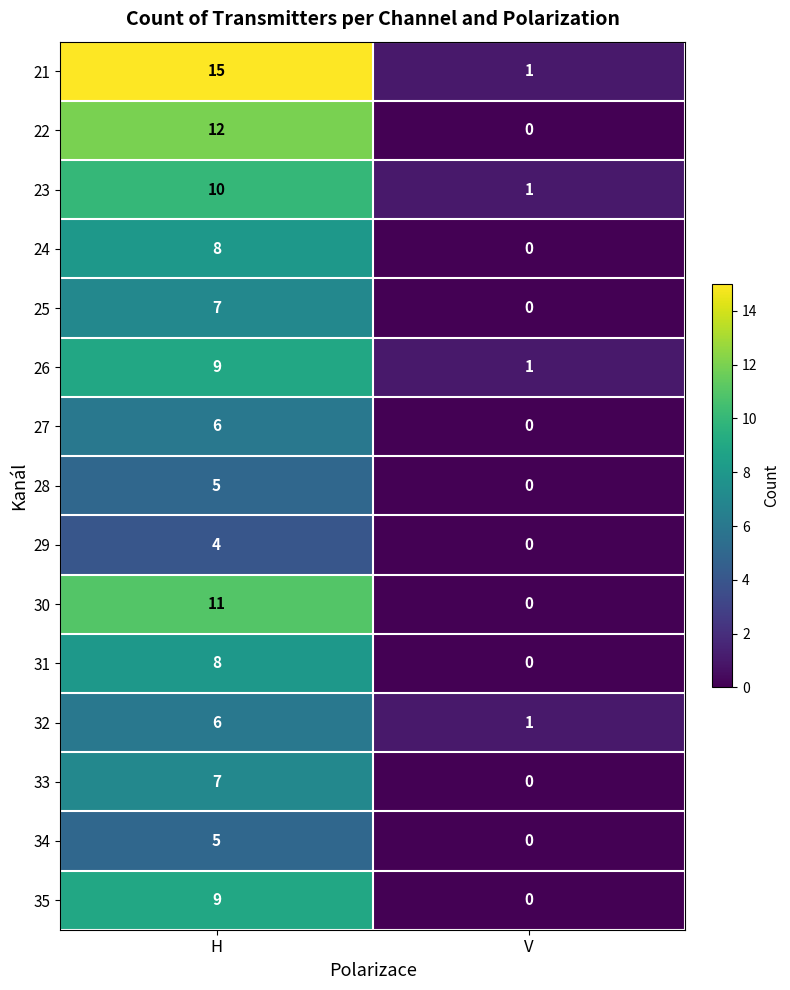

The 34 series shows 0 at V. True or false?

True